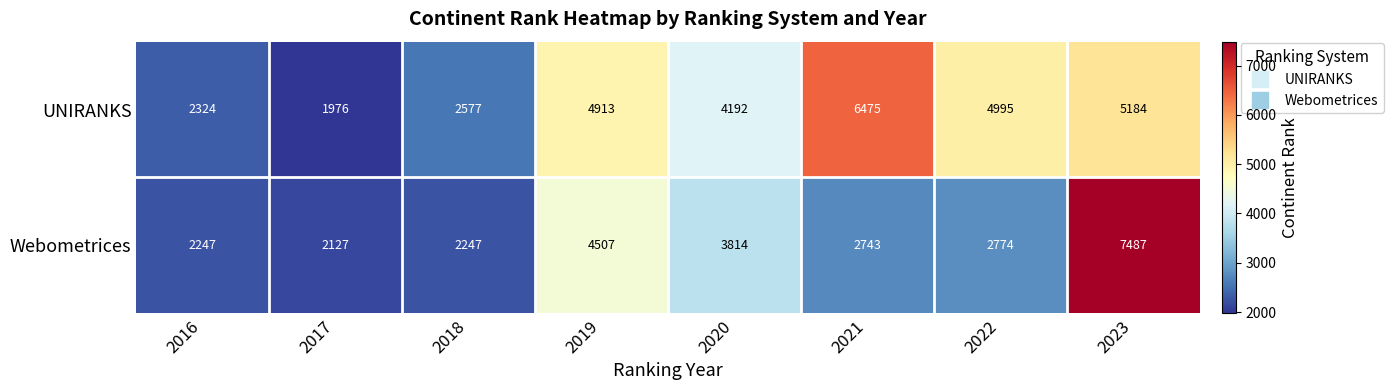

At which label does UNIRANKS reach its peak?

2021